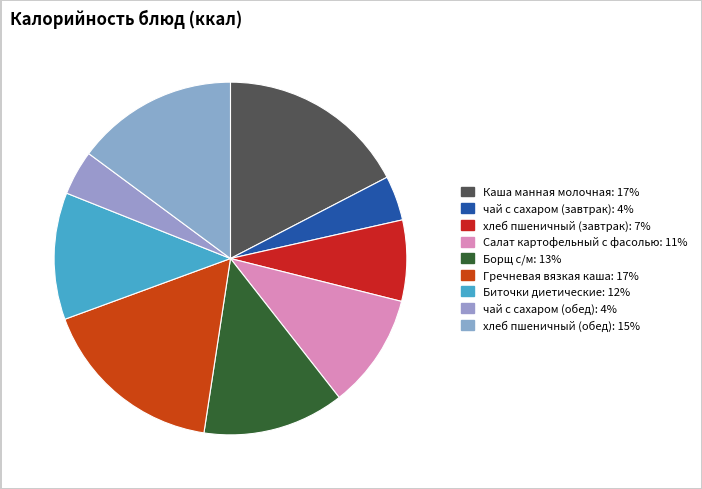

Which slice is the largest?

Каша манная молочная